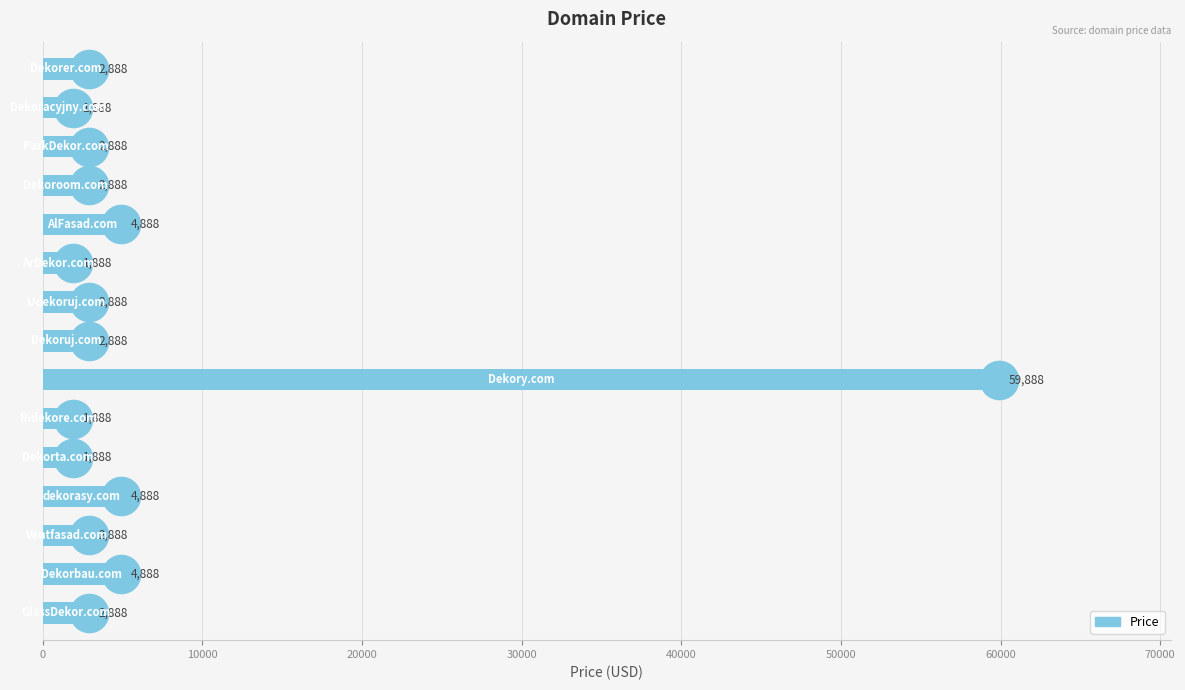

What is the value of the 5th bar from the top?

4888